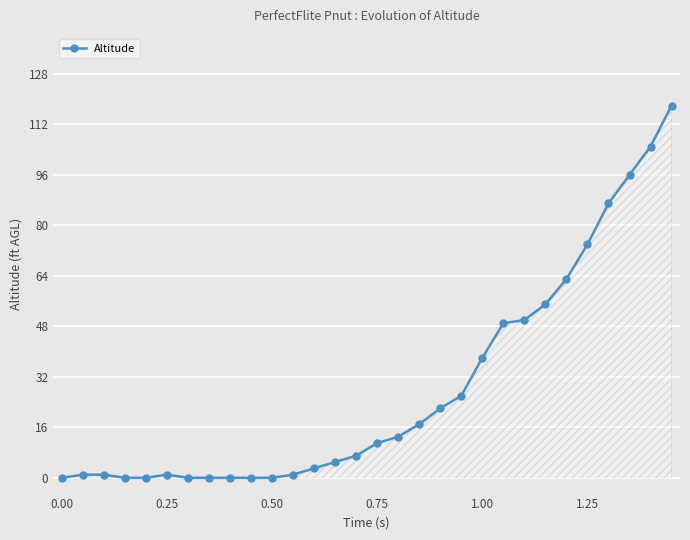

True or false: the data has more than 0 interior local peaks.

True